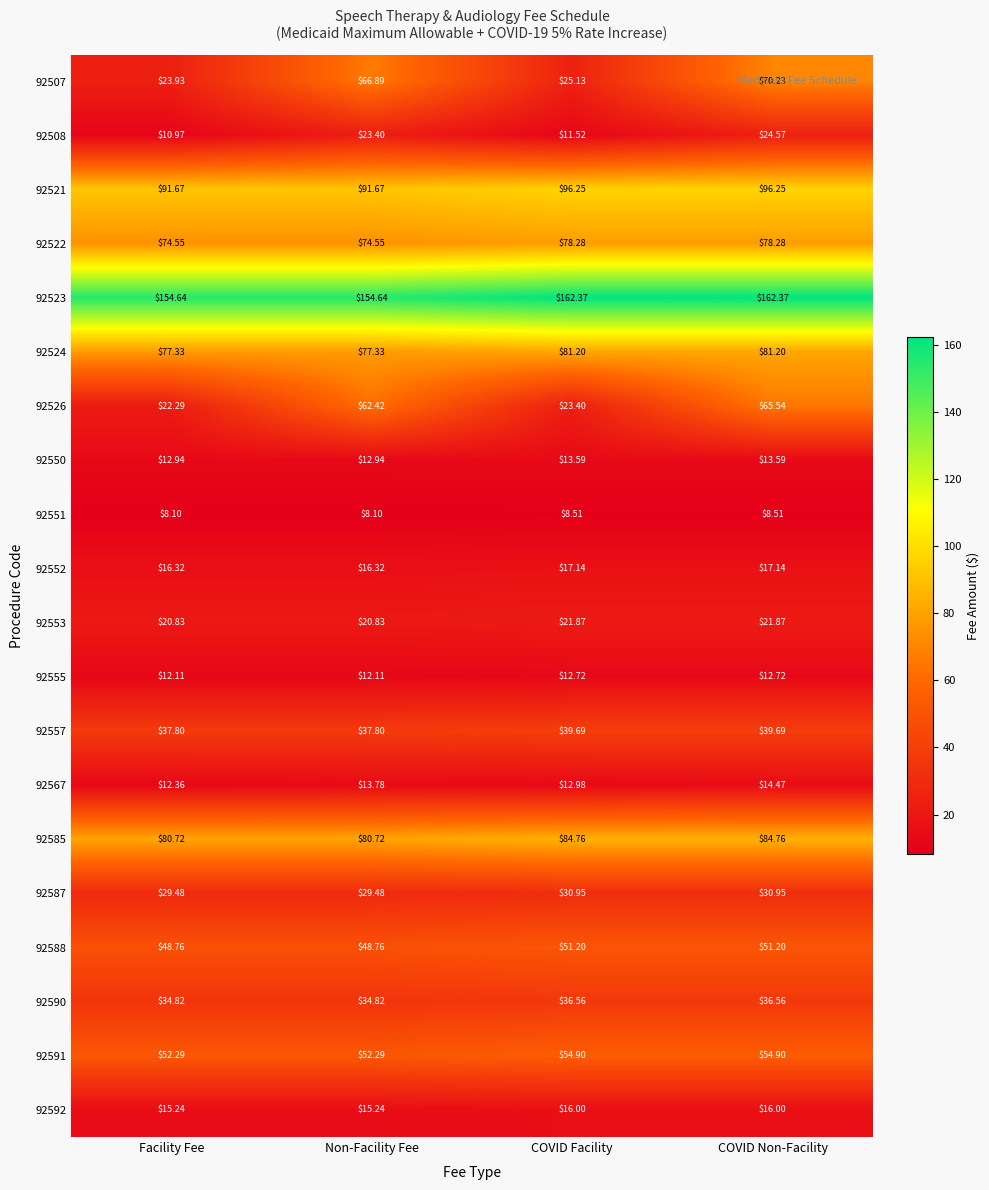

Which series changed the most between Non-Facility Fee and COVID Non-Facility?

92523